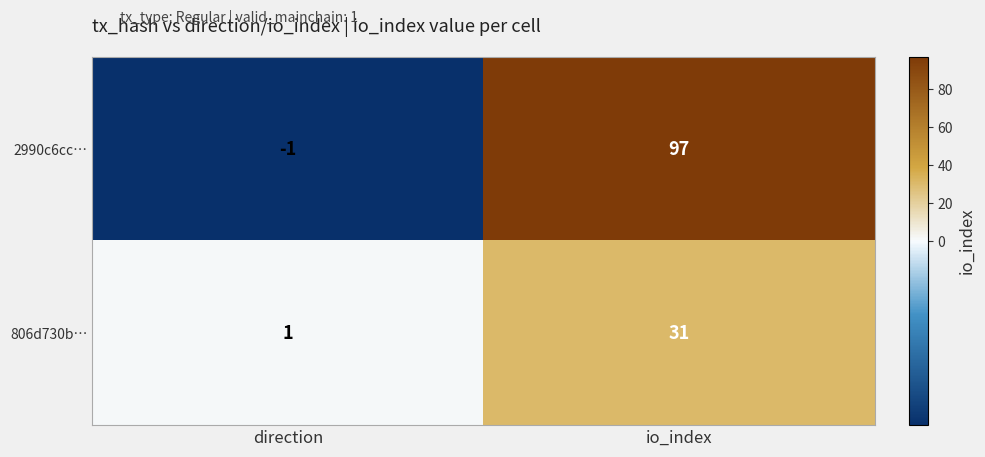

Rank the series by their average value, from lowest to highest.

806d730b…, 2990c6cc…